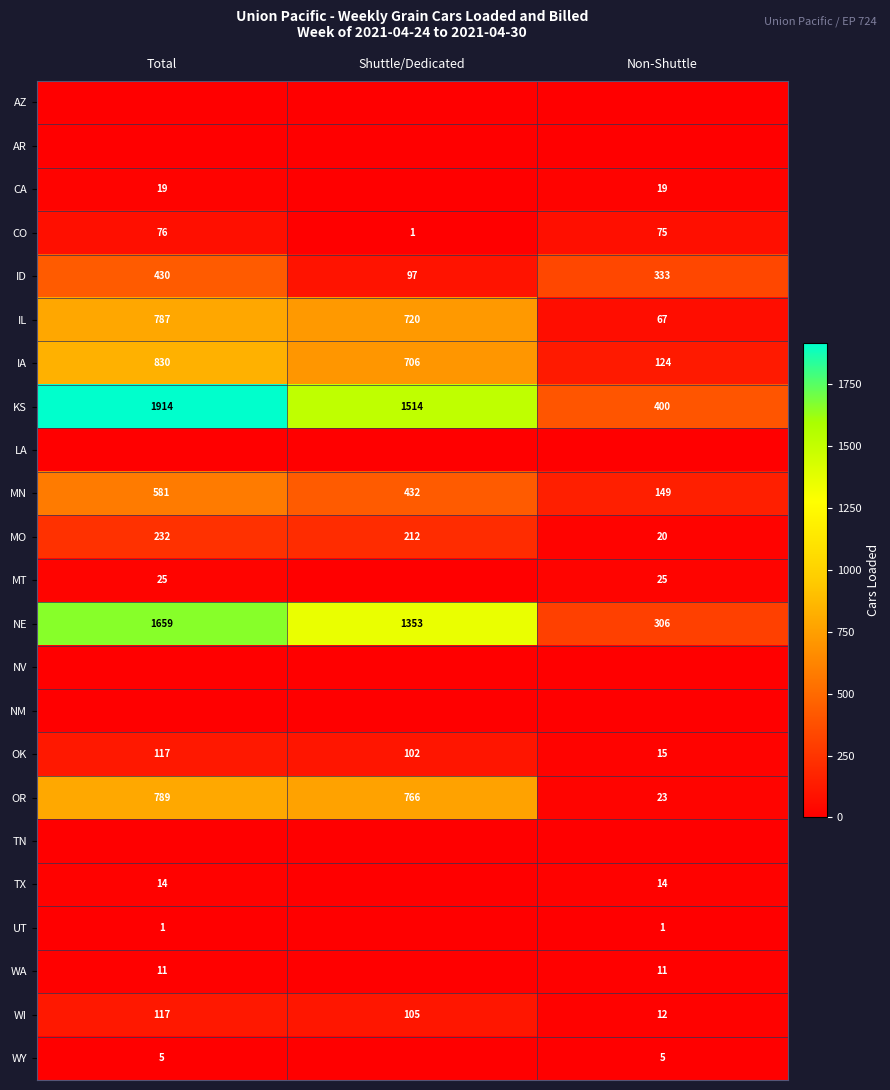

Is the value of WI at Non-Shuttle greater than the value of CA at Total?

No